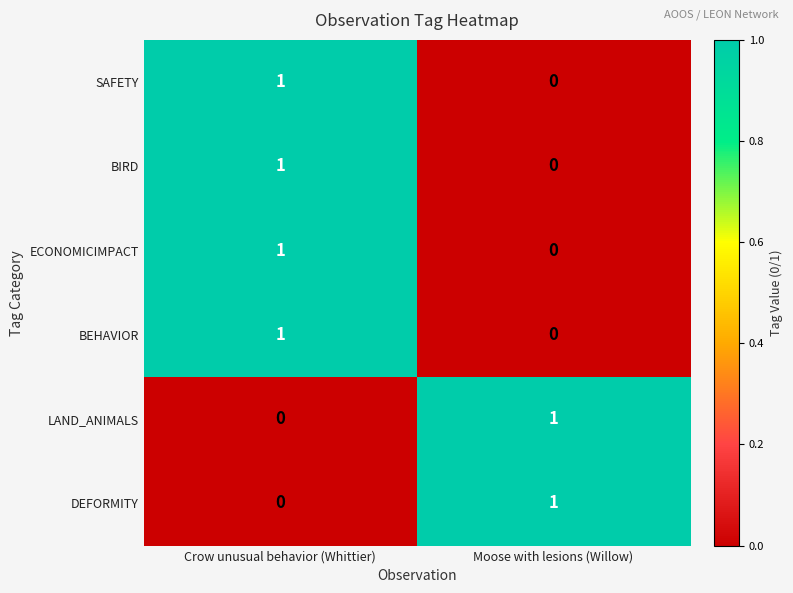

The value of ECONOMICIMPACT at Moose with lesions (Willow) is -1. True or false?

False